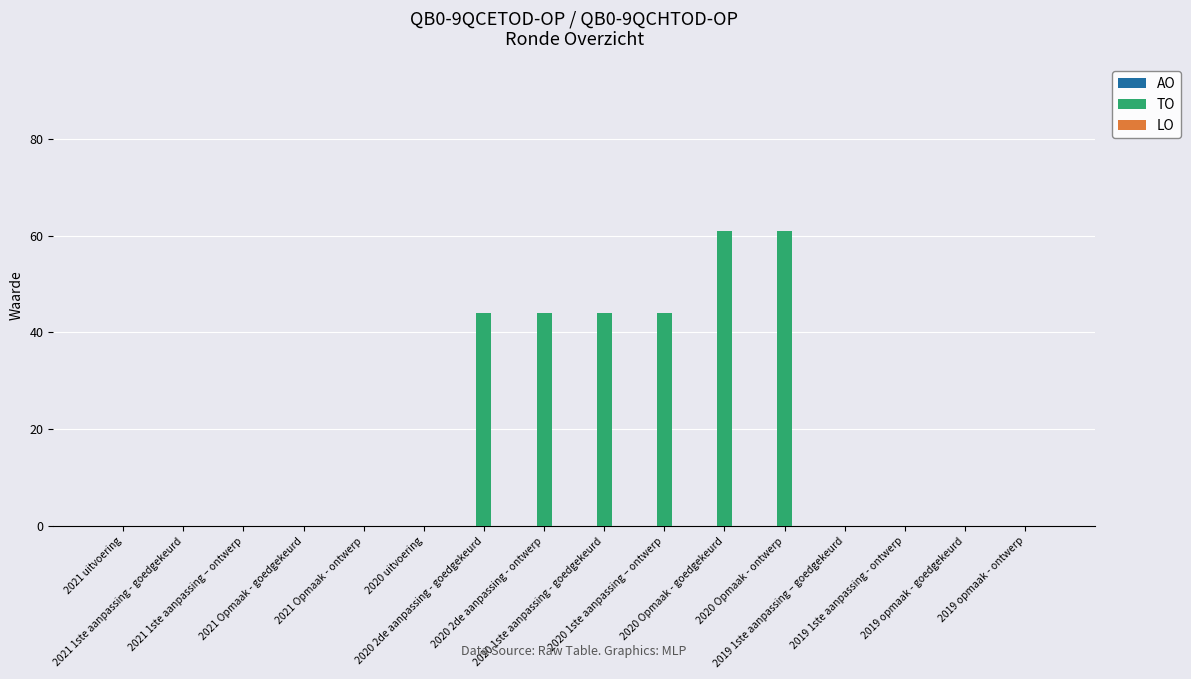

What is the sum of all values?

298